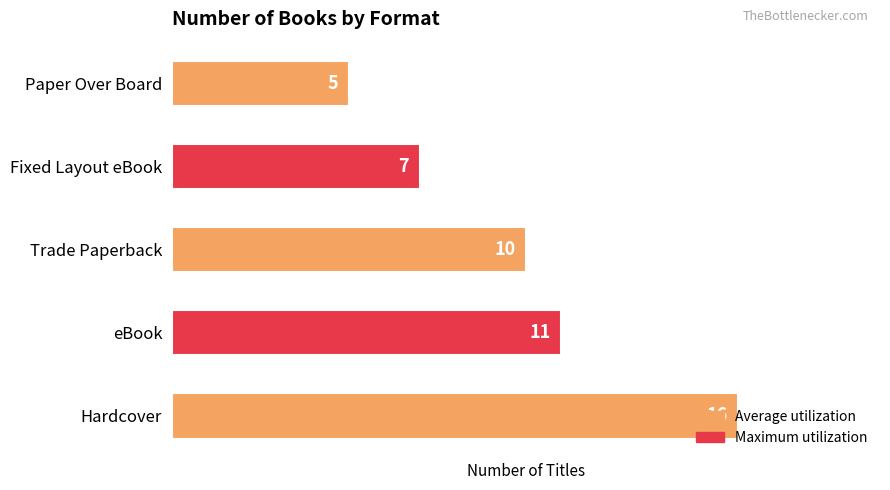

Are the bars horizontal?

Yes